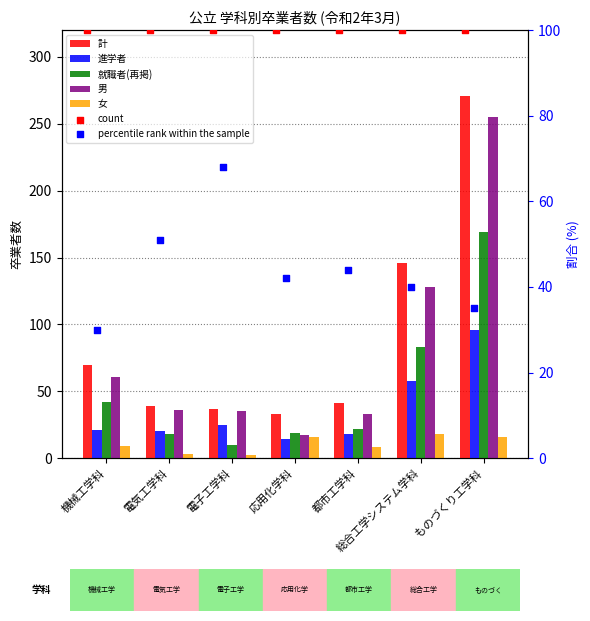

Which series has the largest total across all categories?

計